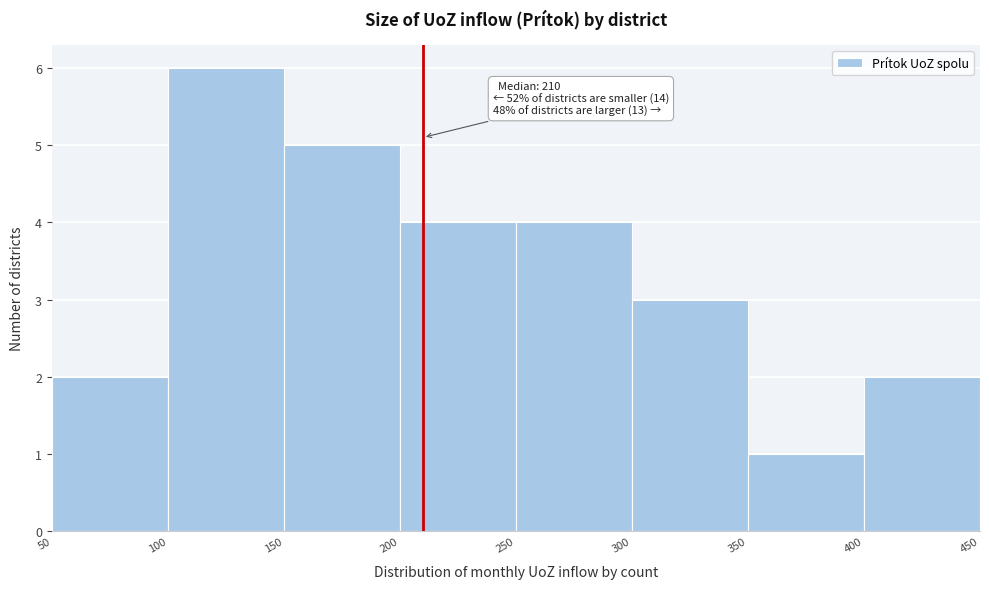

Over which range of the x-axis is the bar tallest?

100 to 150